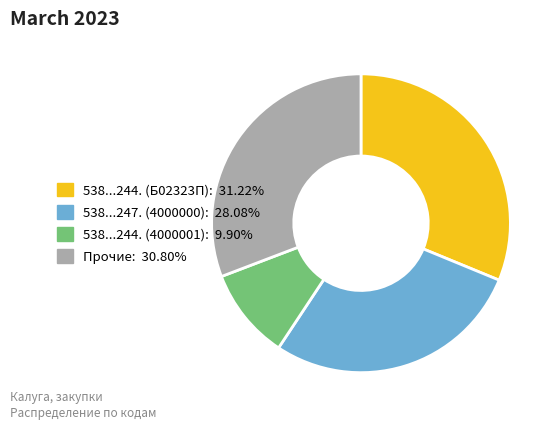

Is there a majority slice in this chart?

No